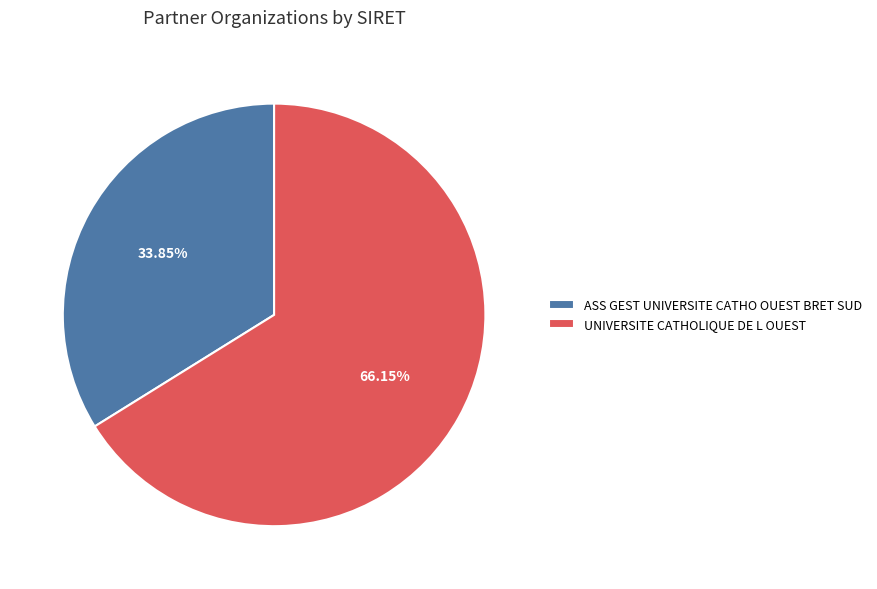

Which slice is the smallest?

ASS GEST UNIVERSITE CATHO OUEST BRET SUD